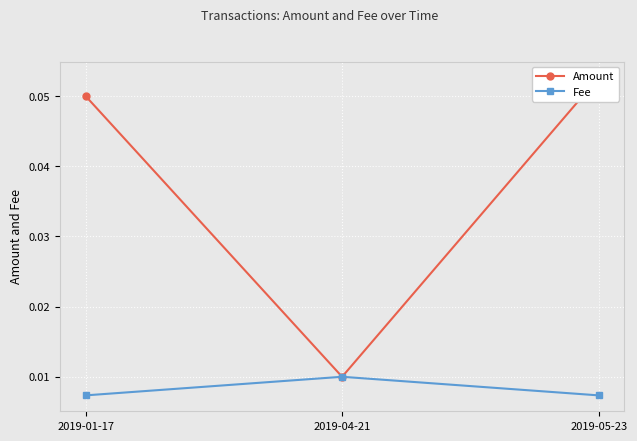

What is the value of the Amount point at the 1st from the left?

0.1